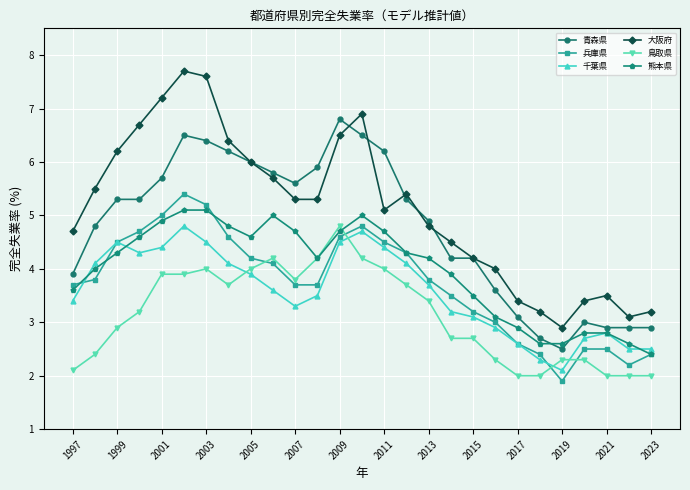

Which series ends up on top after the final intersection of 青森県 and 熊本県?

青森県